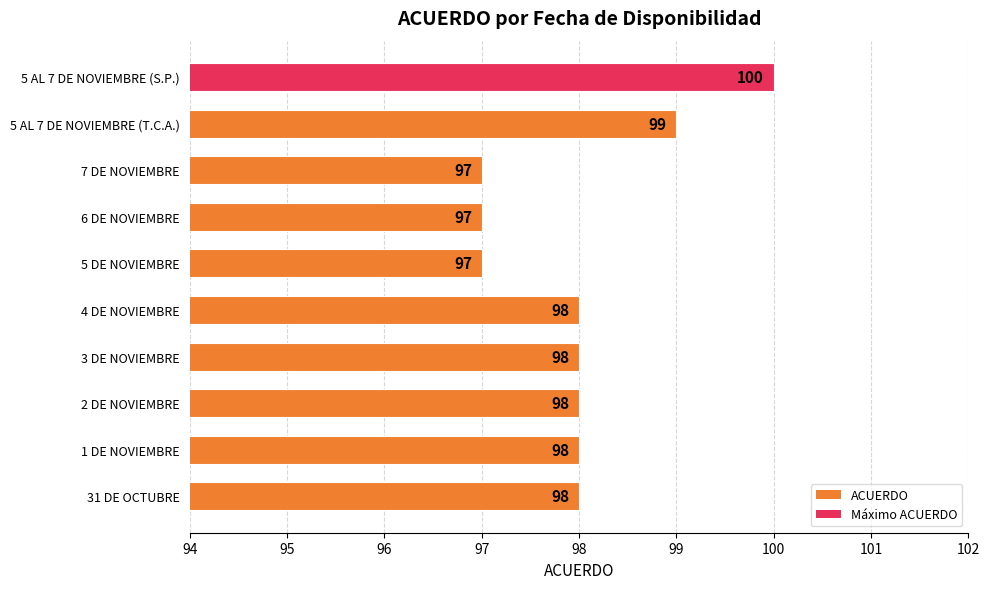

Reading top to bottom, extract all data points from this chart.

5 AL 7 DE NOVIEMBRE (S.P.)=100	5 AL 7 DE NOVIEMBRE (T.C.A.)=99	7 DE NOVIEMBRE=97	6 DE NOVIEMBRE=97	5 DE NOVIEMBRE=97	4 DE NOVIEMBRE=98	3 DE NOVIEMBRE=98	2 DE NOVIEMBRE=98	1 DE NOVIEMBRE=98	31 DE OCTUBRE=98